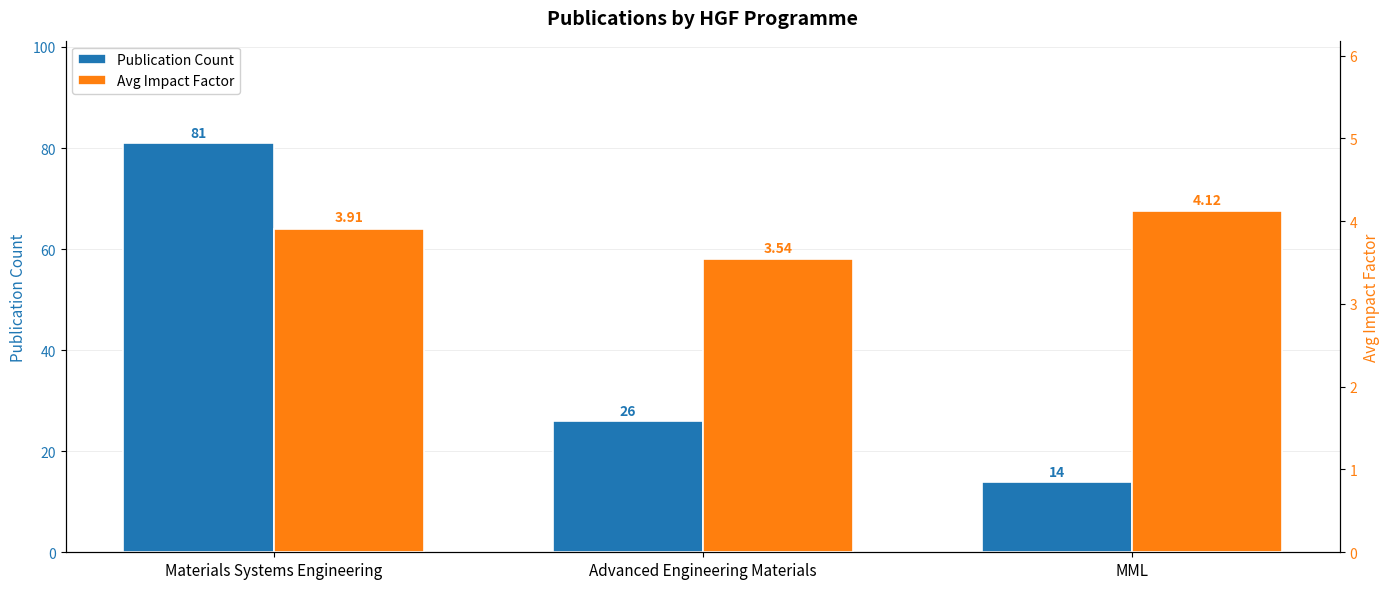

True or false: Avg Impact Factor has a value of 4.1 at MML.

True